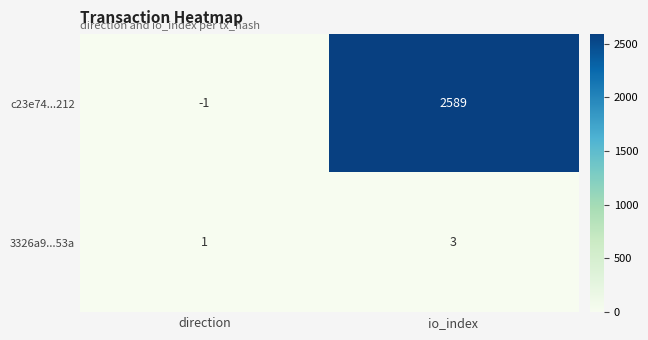

What is the average value of the c23e74...212 series?

1294